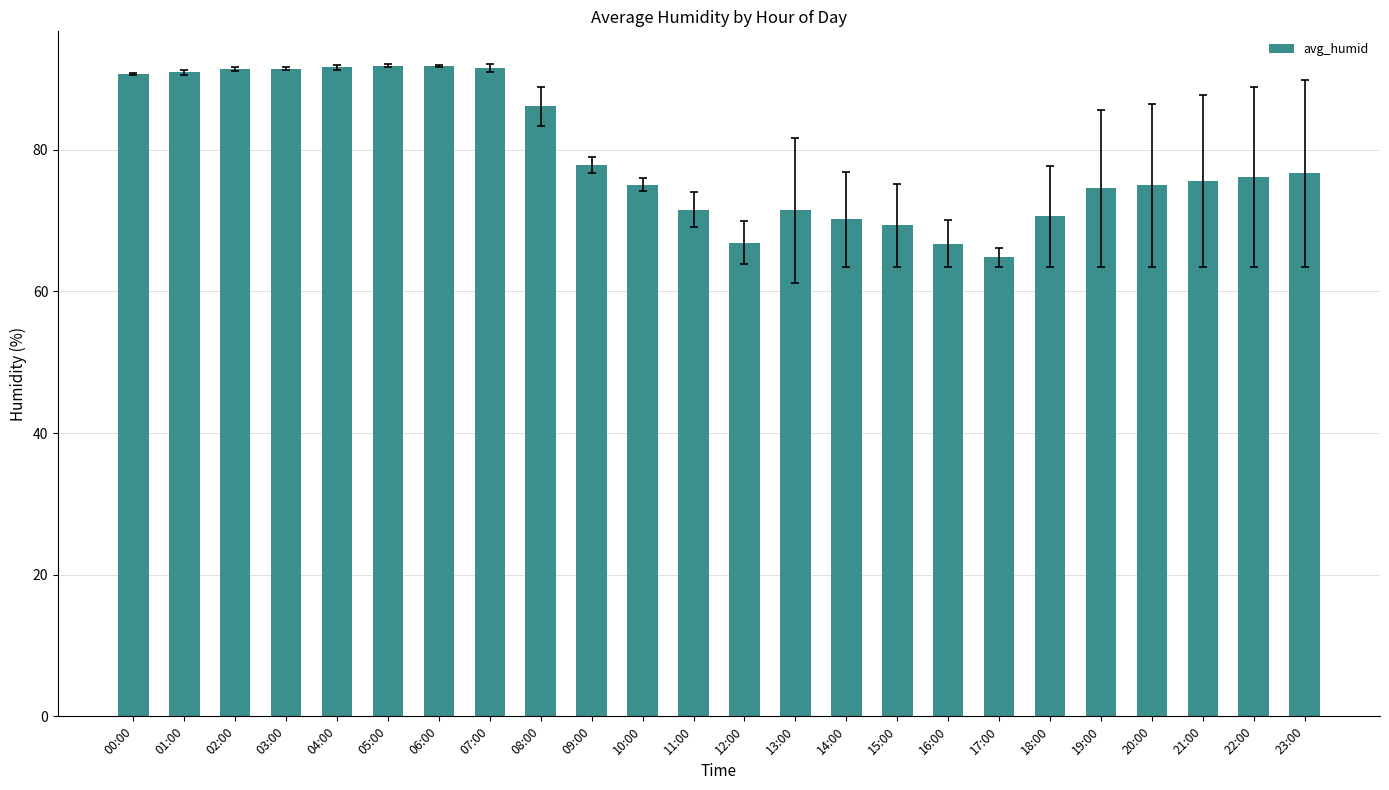

What is the sum of all values?

1899.6